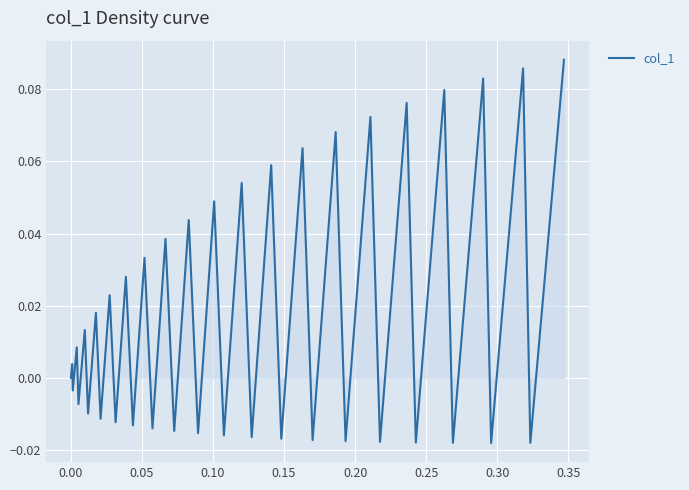

How many series are shown in this chart?

1